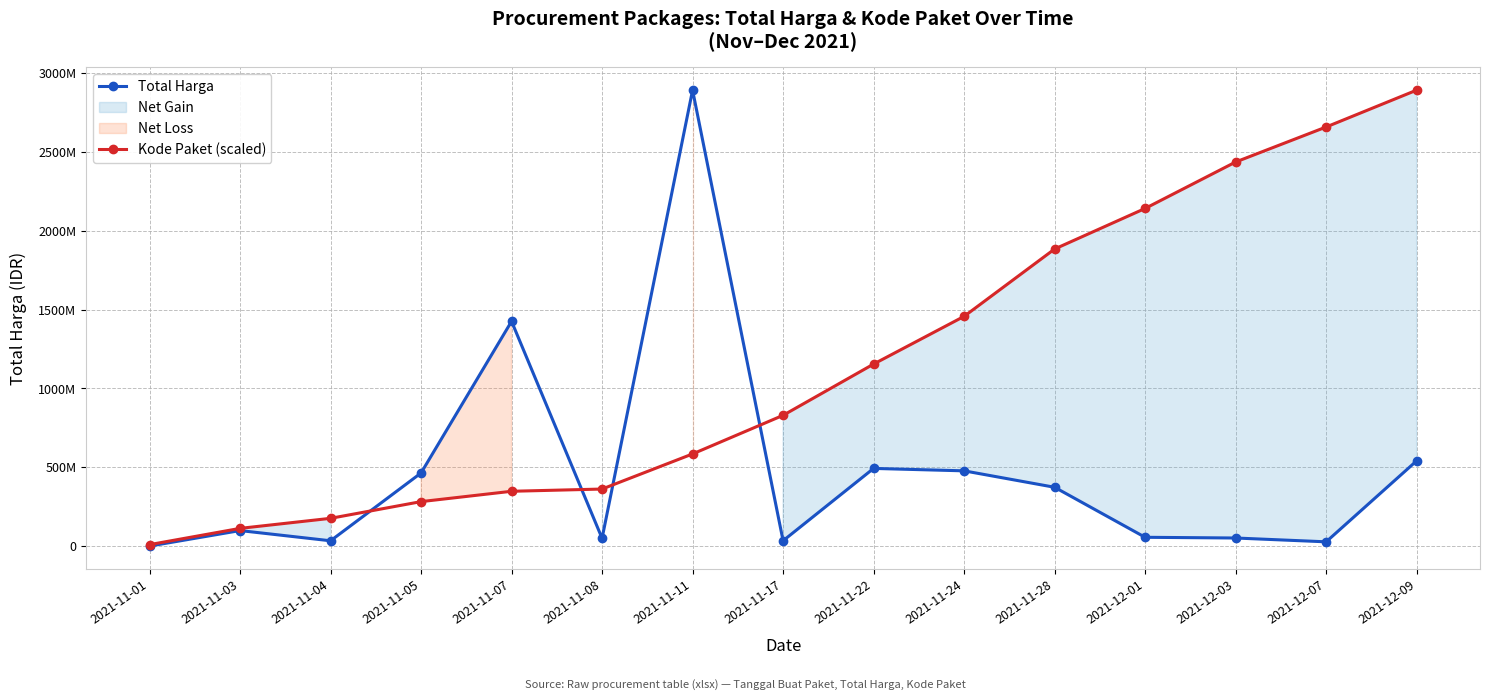

How many values in the Total Harga series are below 98772570?

7